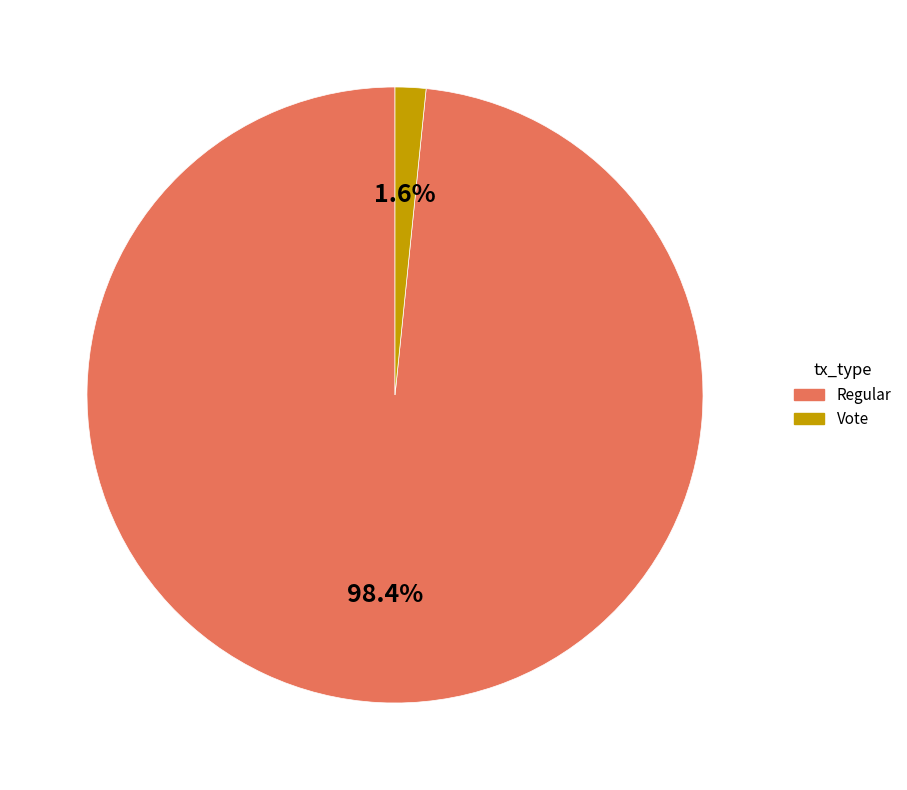

Which slice is the smallest?

Vote